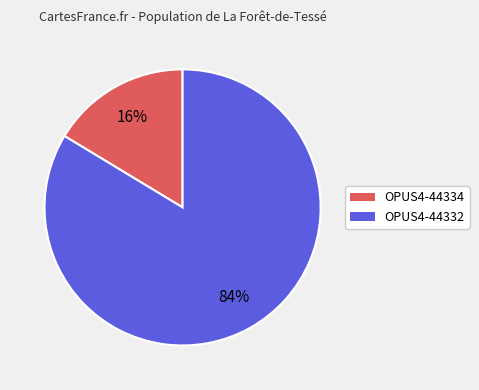

Approximately how many times larger is the value at OPUS4-44334 compared to OPUS4-44332?

0.2